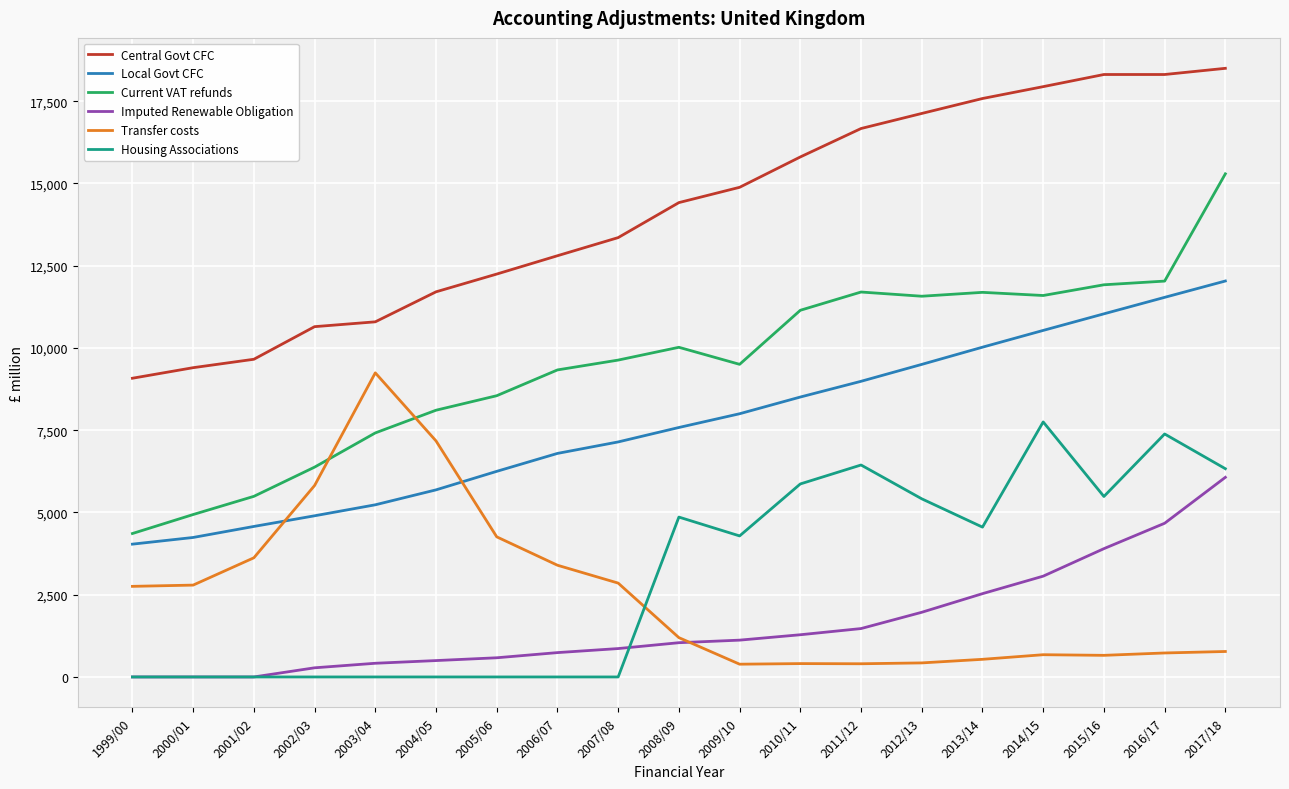

What is the maximum value for Imputed Renewable Obligation?

6068